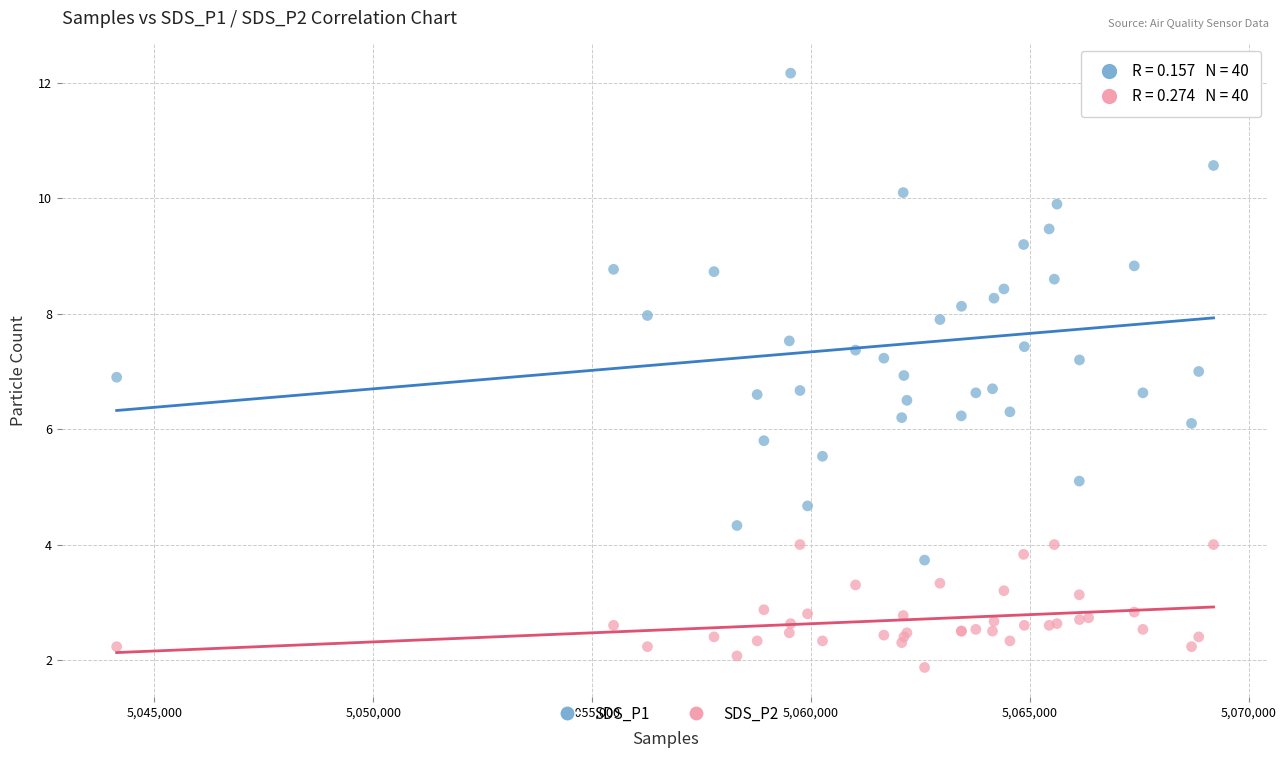

What are all the series names shown in the legend?

SDS_P1, SDS_P2